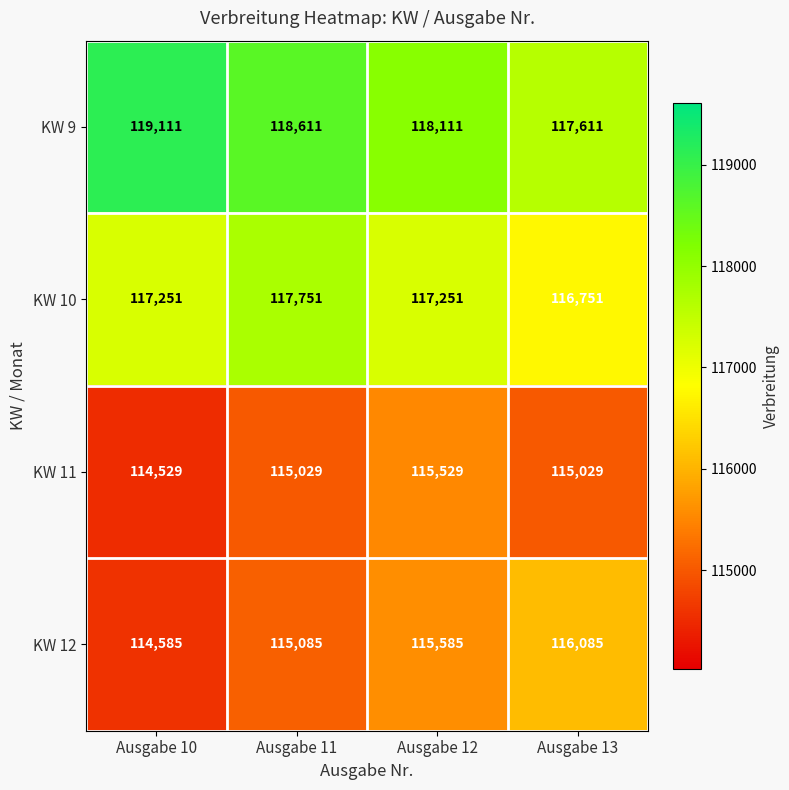

Reading left to right, extract all data points from this chart.

KW 9: Ausgabe 10=119111	Ausgabe 11=118611	Ausgabe 12=118111	Ausgabe 13=117611
KW 10: Ausgabe 10=117251	Ausgabe 11=117751	Ausgabe 12=117251	Ausgabe 13=116751
KW 11: Ausgabe 10=114529	Ausgabe 11=115029	Ausgabe 12=115529	Ausgabe 13=115029
KW 12: Ausgabe 10=114585	Ausgabe 11=115085	Ausgabe 12=115585	Ausgabe 13=116085